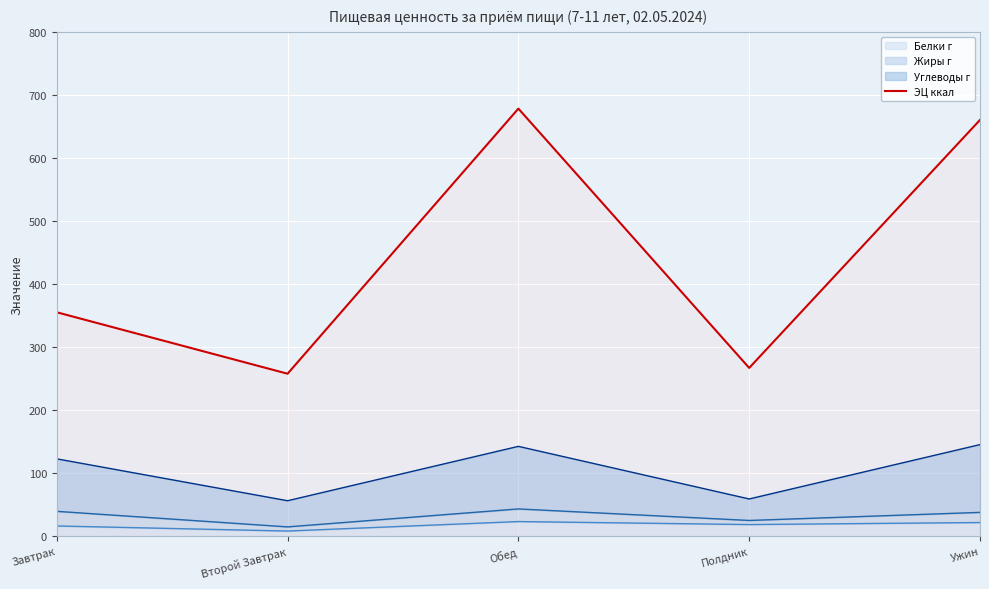

What is the average value?

443.6